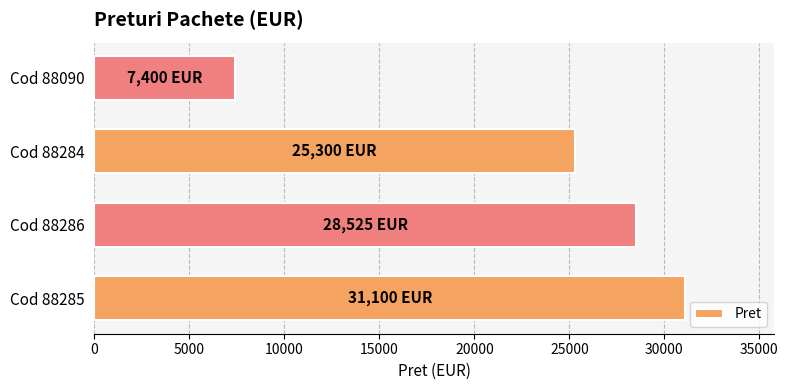

The value at Cod 88284 is 25300. True or false?

True